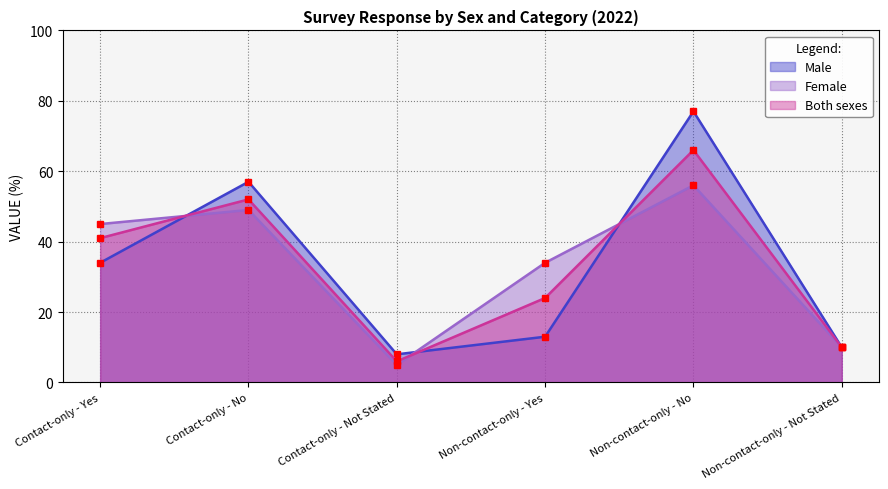

What position from the left is Non-contact-only - Not Stated?

6